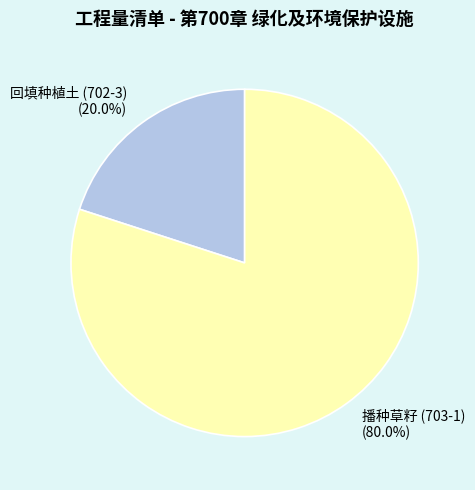

Does any single category account for the majority?

Yes